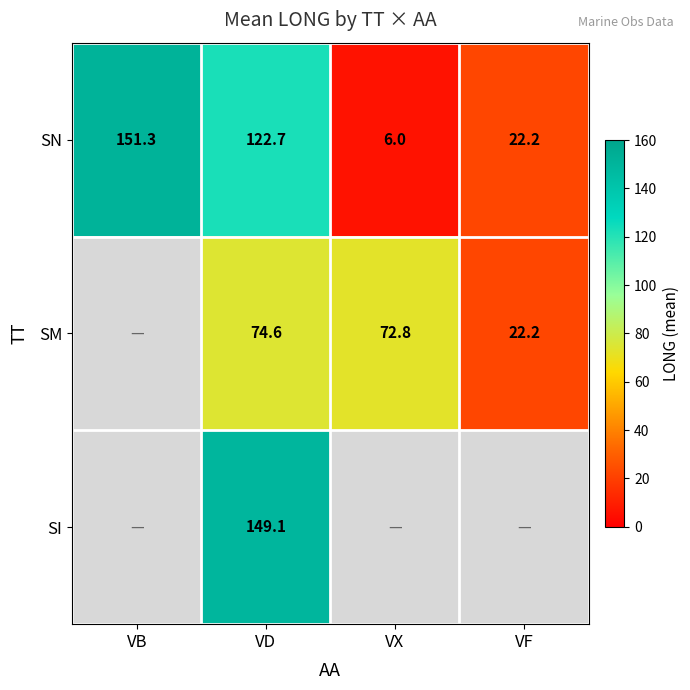

What is the total value across all series at VD?

346.4